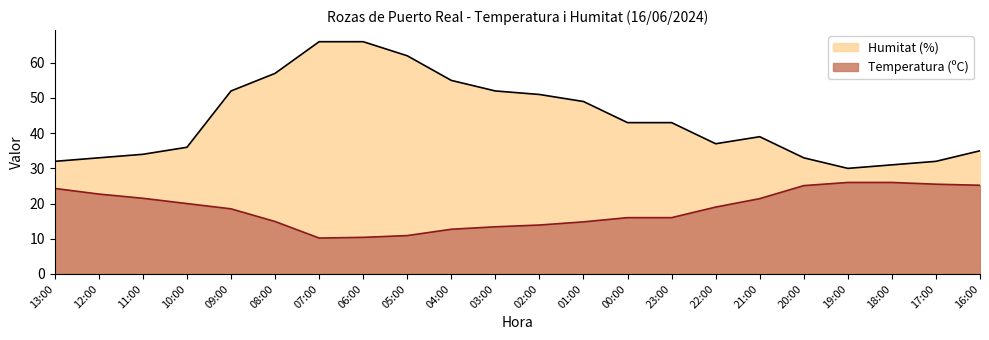

True or false: Humitat (%) and Temperatura (ºC) intersect in this chart.

False